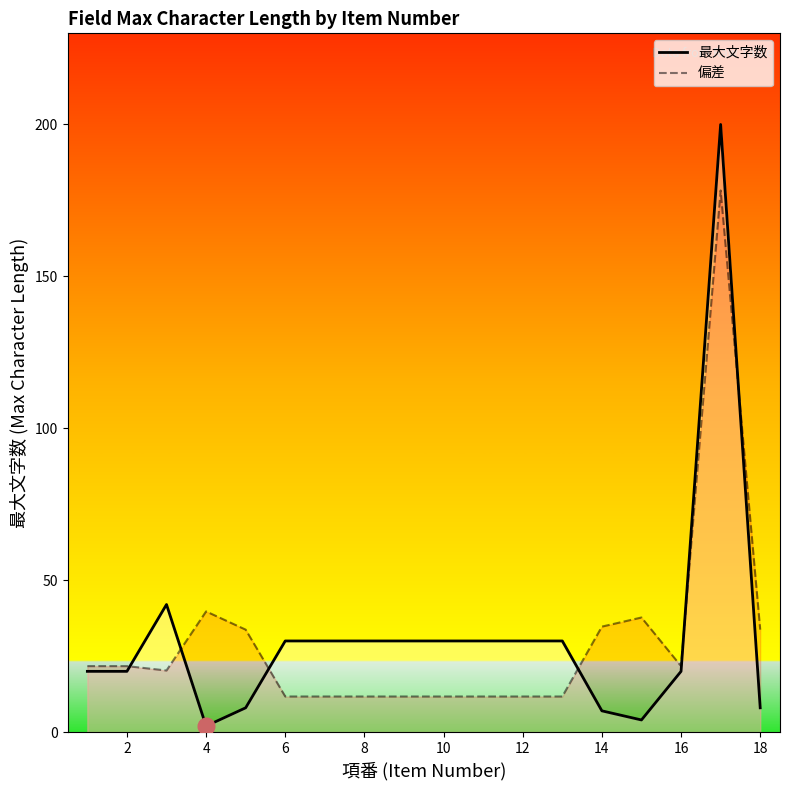

True or false: 偏差 has a value of 11.7 at 8.

True